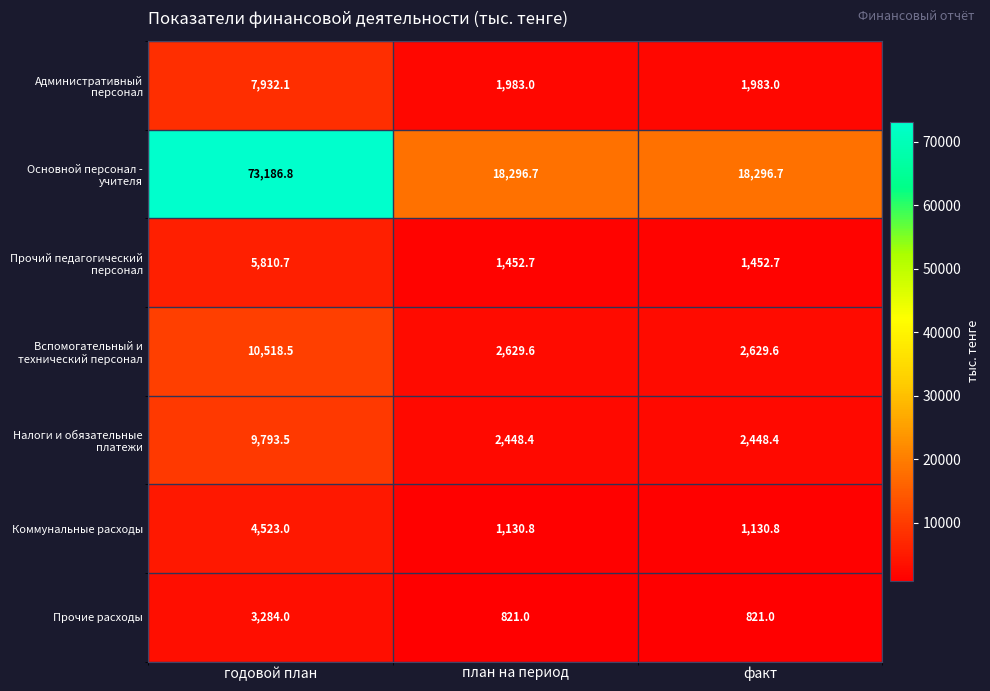

What is the total value across all series at факт?

28762.2